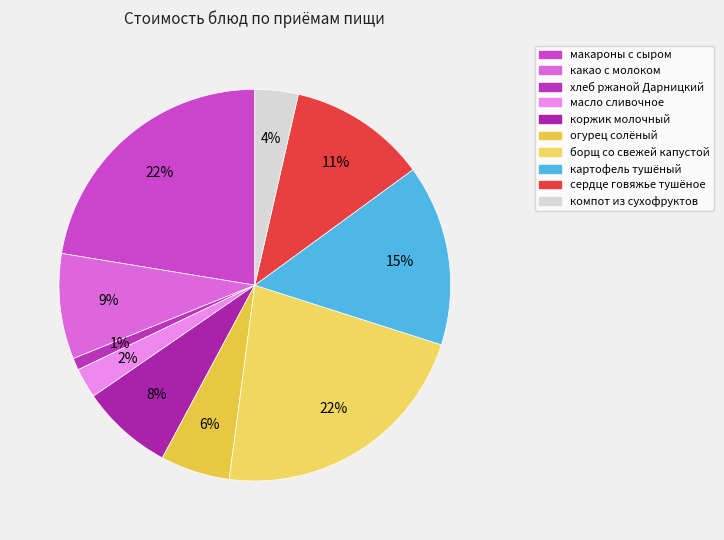

The хлеб ржаной Дарницкий slice represents 11% of the pie. True or false?

False